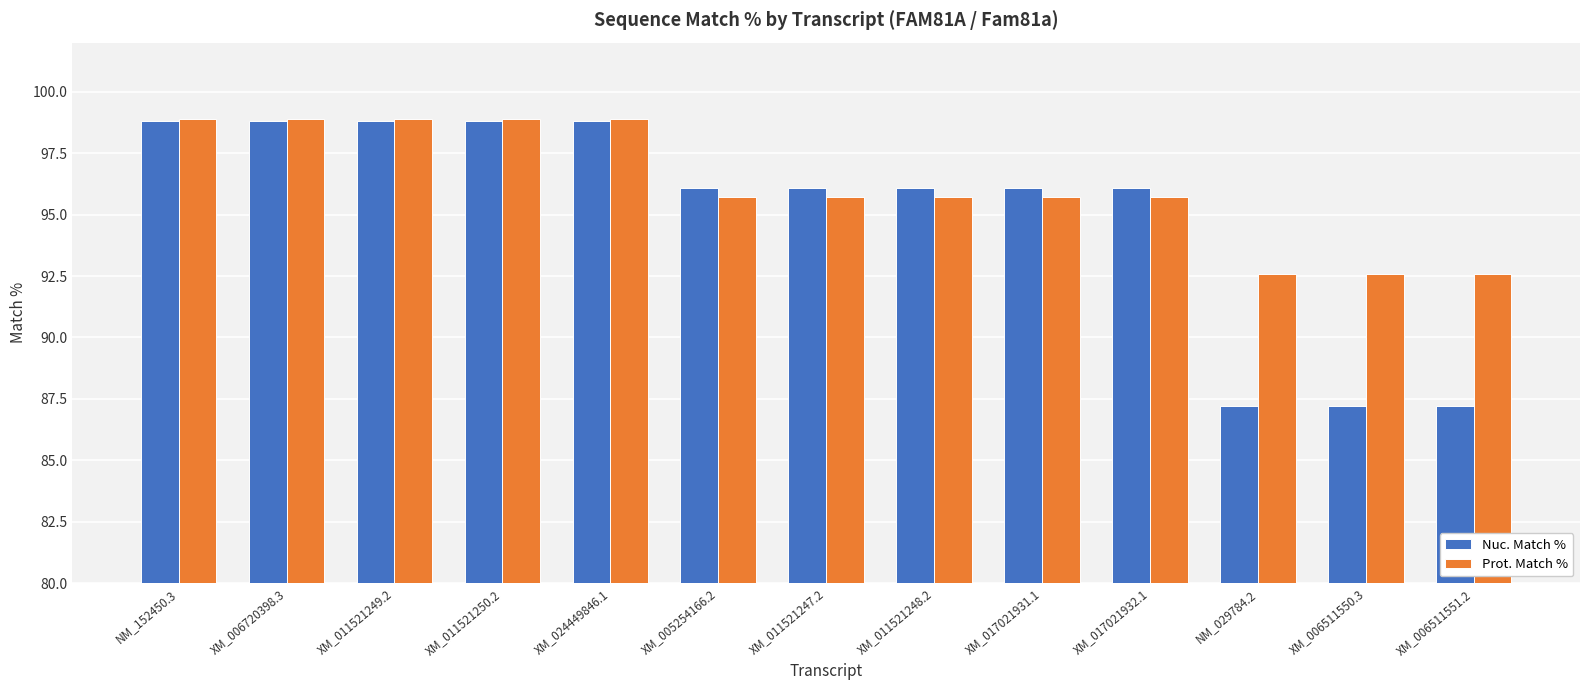

How many bars are there in total?

26